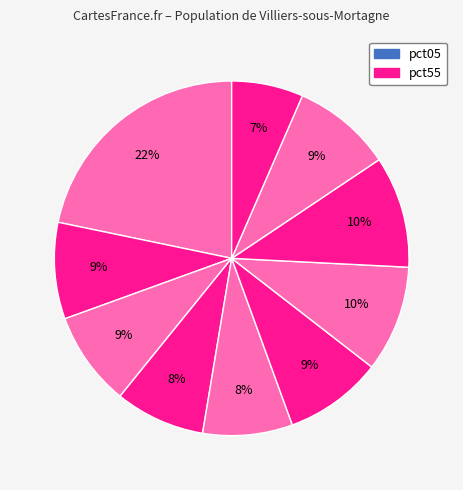

Rank the categories by value from lowest to highest.

pct95, pct45, pct35, pct25, pct15, pct55, pct85, pct65, pct75, pct05